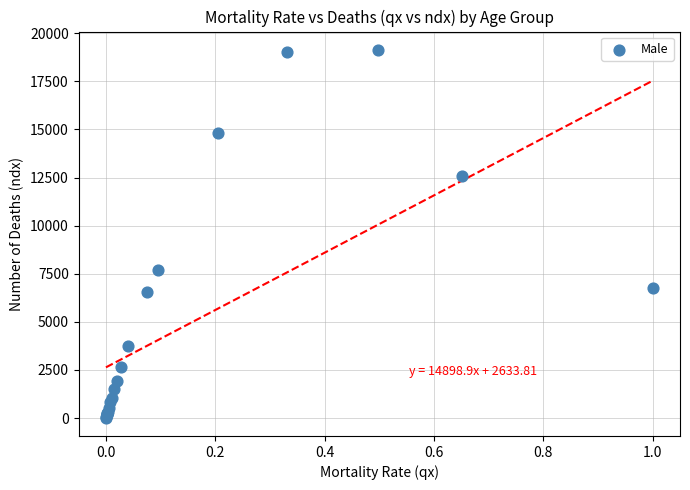

What Y value in the scatter plot is closest to 9579?

7707